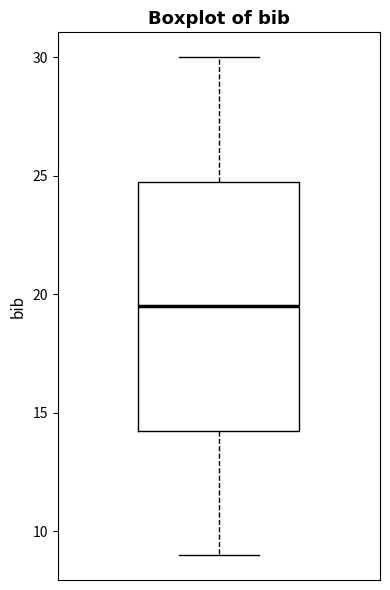

Transcribe this box plot: give where the median line is, the range the box spans, and where the two whiskers end, as read against the y-axis. The values are not printed on the chart, so give them approximately, as read against the axis.

median 19.5, box 14.5 to 25.0, whiskers 9.0 to 30.0